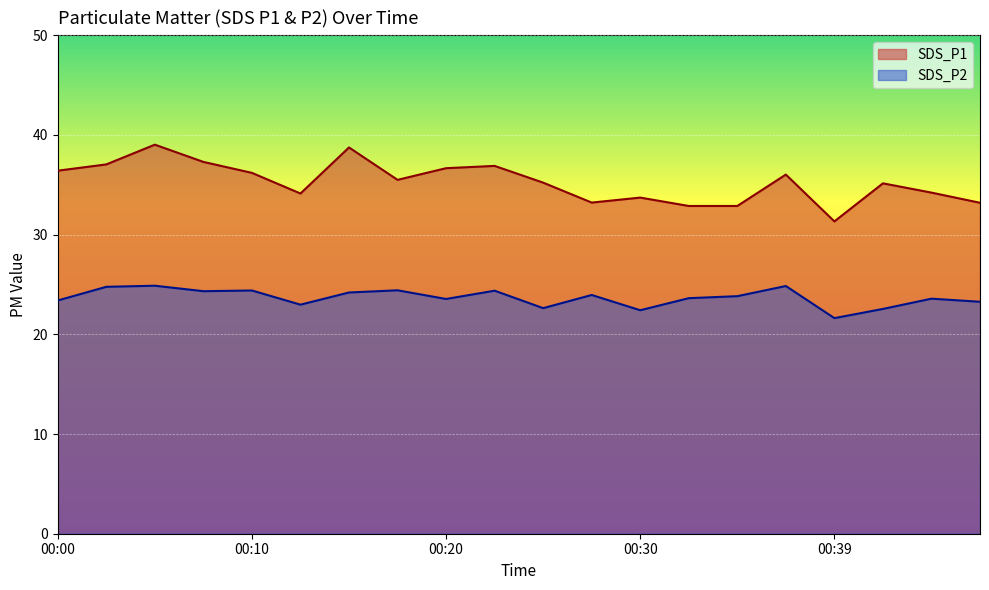

What is the minimum value shown in the chart?

21.6